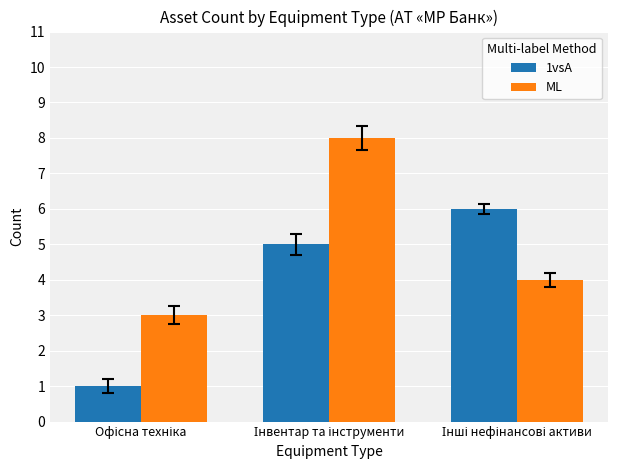

What is the difference between the maximum and second lowest values in the 1vsA series?

1